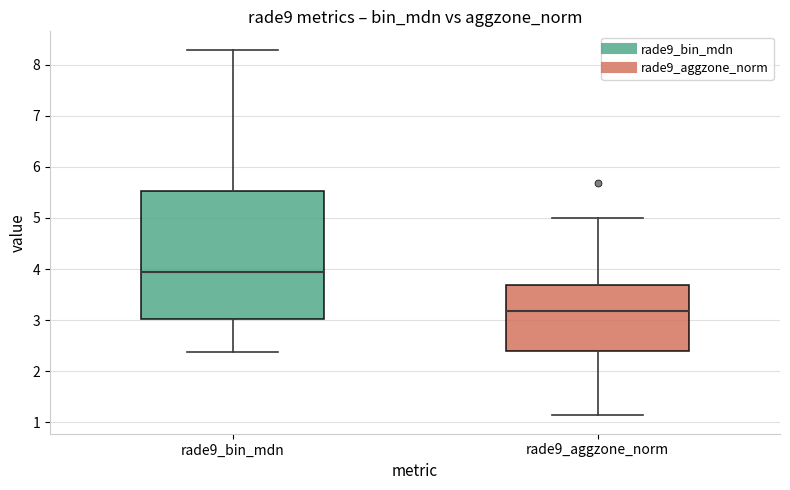

Reading left to right, read every box against the y-axis: the position of its median line, the range the box covers, and the ends of its whiskers. The values are not printed on the chart, so give them approximately, as read against the axis.

rade9_bin_mdn: median 4.0, box 3.0 to 5.5, whiskers 2.4 to 8.3
rade9_aggzone_norm: median 3.2, box 2.4 to 3.7, whiskers 1.1 to 5.0